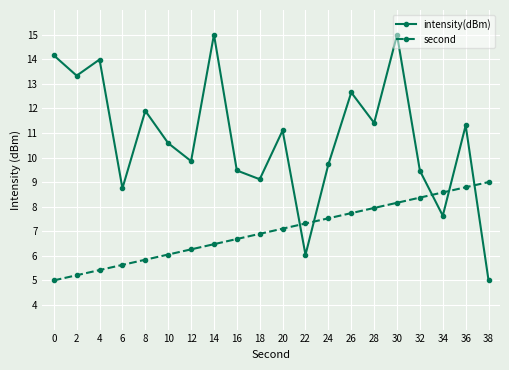

What is the total value across all series at 24?

17.2